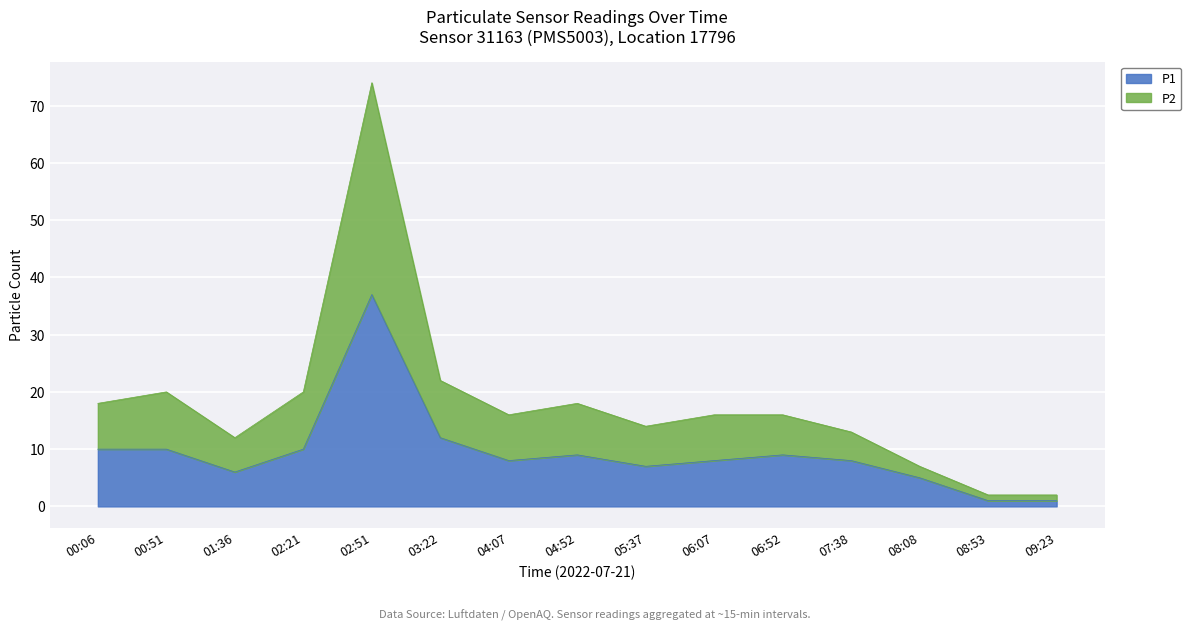

What is the difference between the P1 values at 08:53 and 01:36?

5